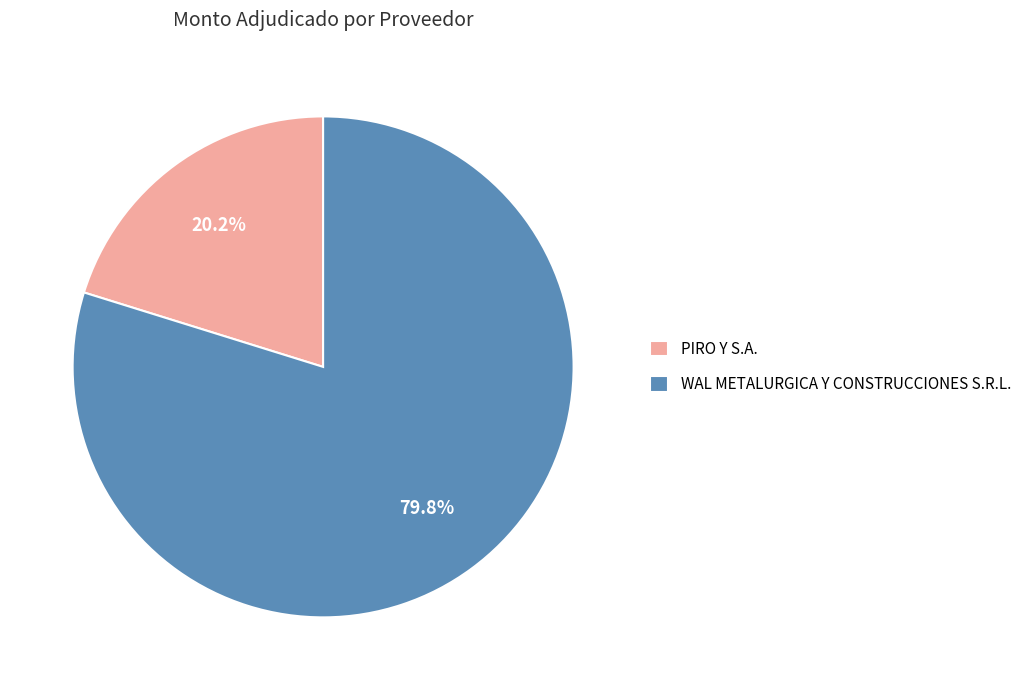

What is the smallest slice in the pie chart?

PIRO Y S.A.